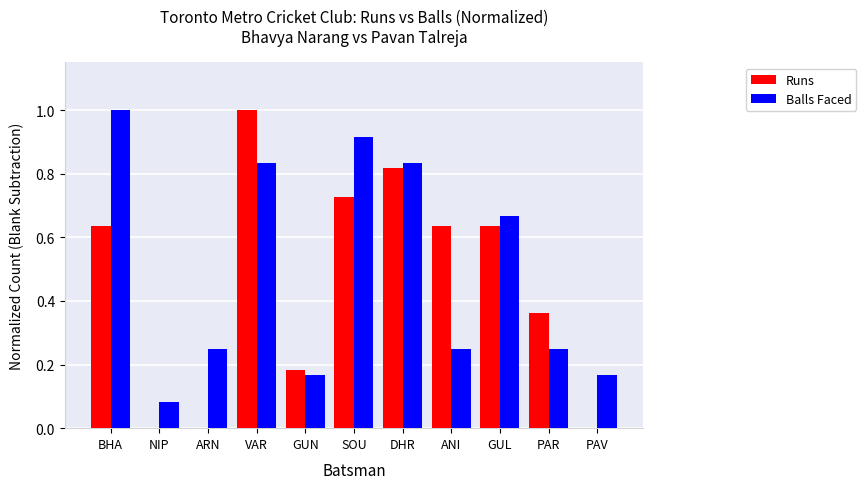

Which series has the largest range (max minus min)?

Runs